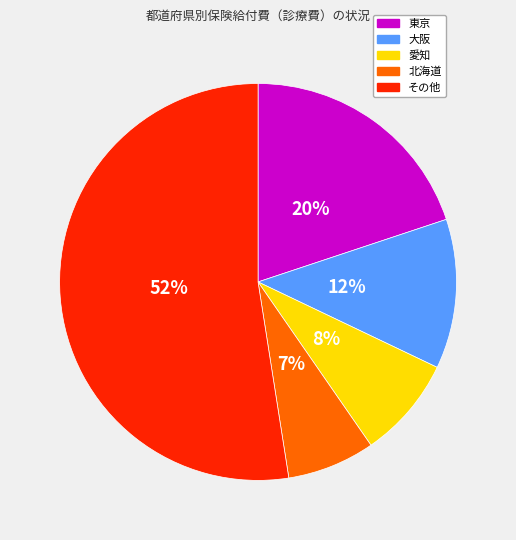

To the nearest percent, what is the average slice percentage?

20%